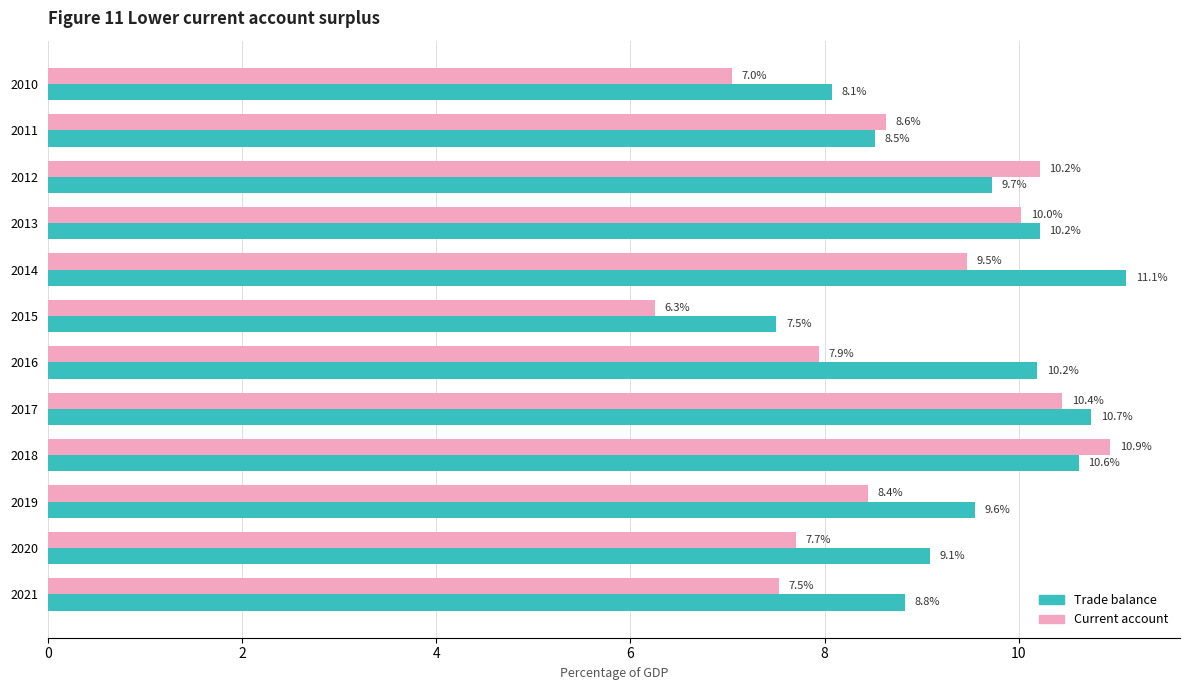

What is the minimum value shown in the chart?

6.3